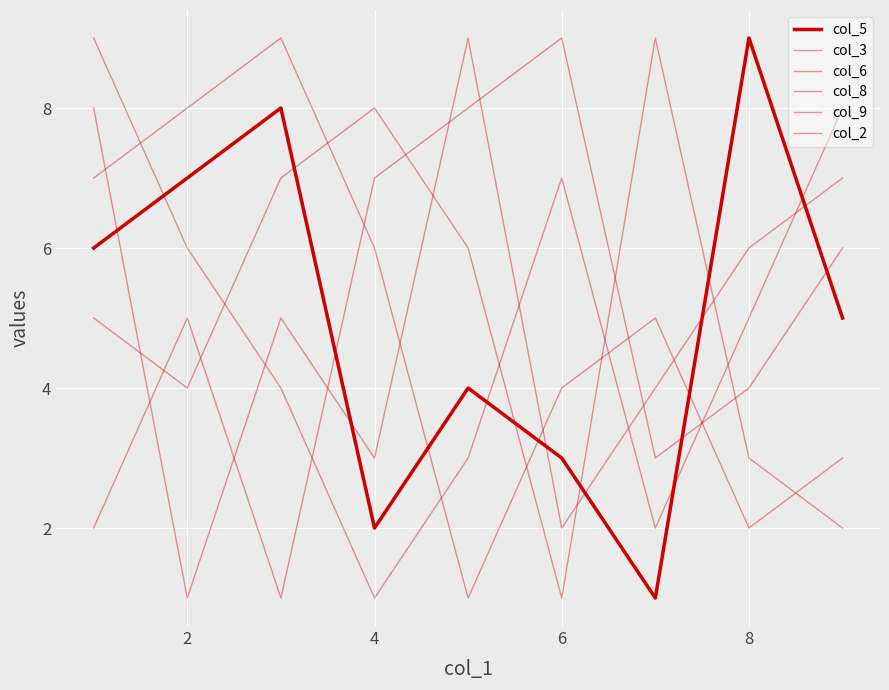

How many values in the col_2 series exceed 5?

8